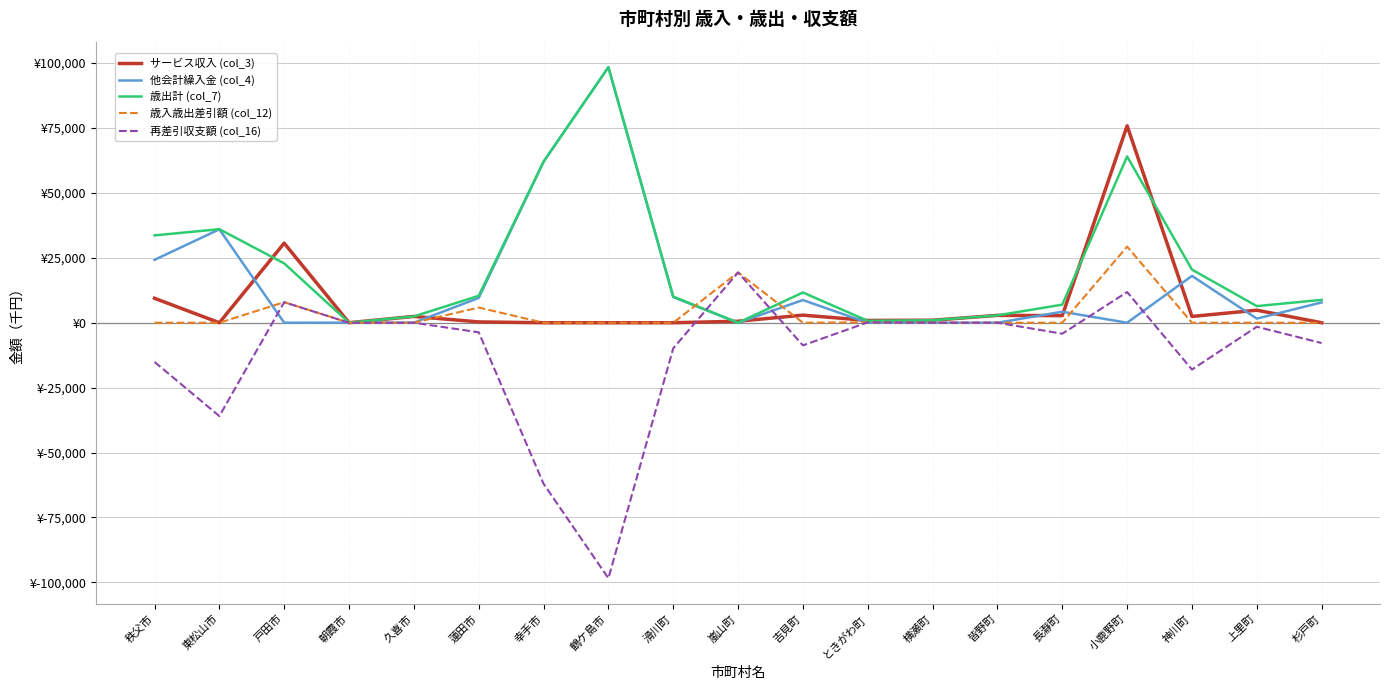

What are all the series names shown in the legend?

サービス収入 (col_3), 他会計繰入金 (col_4), 歳出計 (col_7), 歳入歳出差引額 (col_12), 再差引収支額 (col_16)